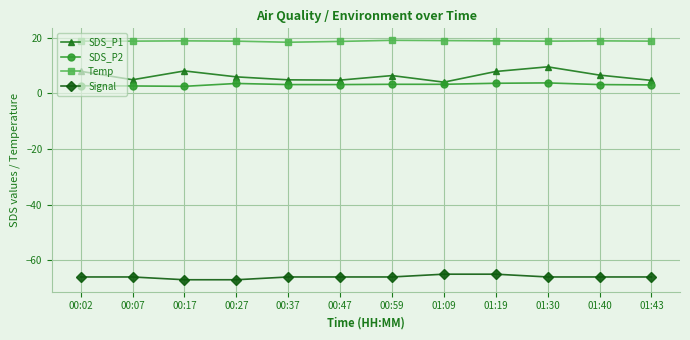

Which series has the largest total across all categories?

Temp